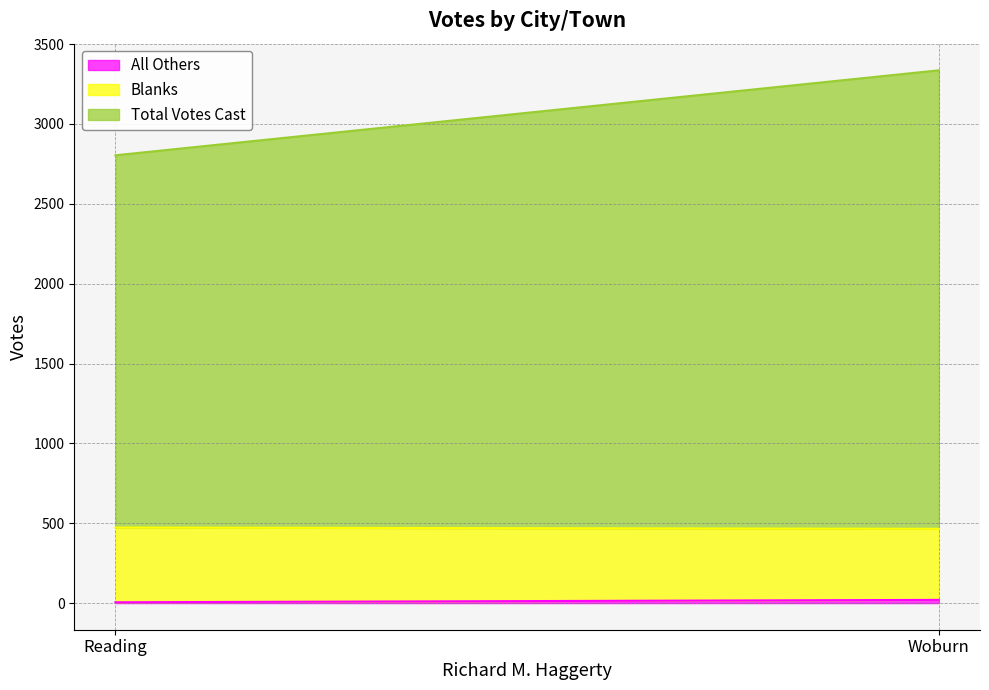

What is the greatest value displayed?

2871